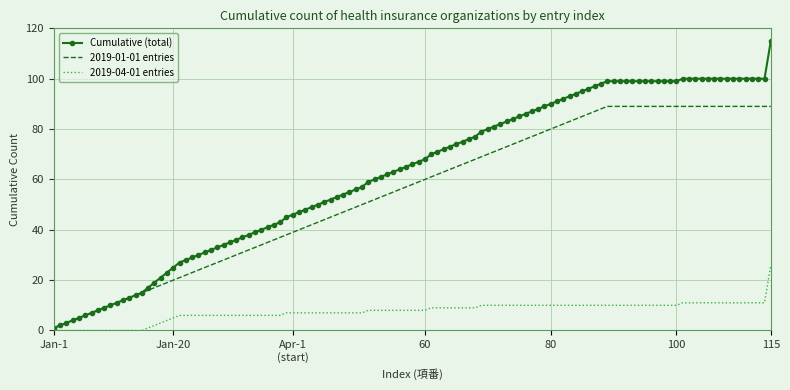

What is the greatest value displayed?

115